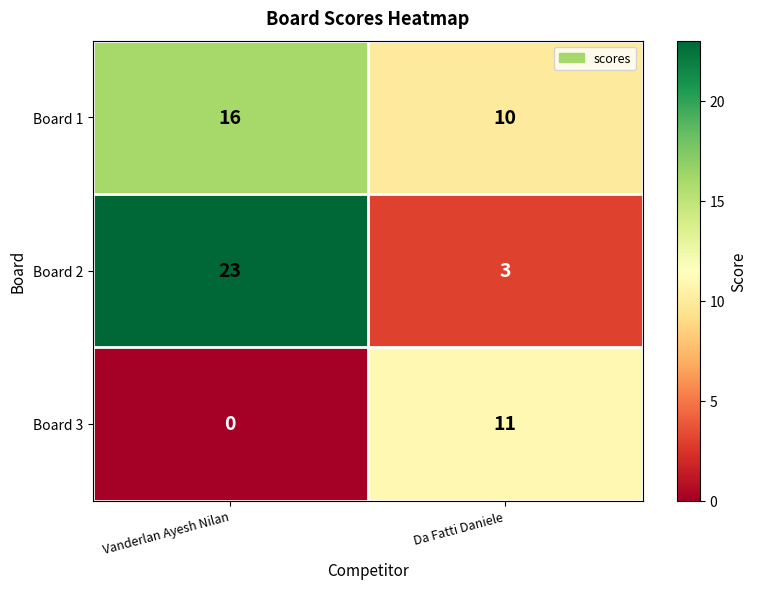

What value does the Board 3 series have at Da Fatti Daniele?

11